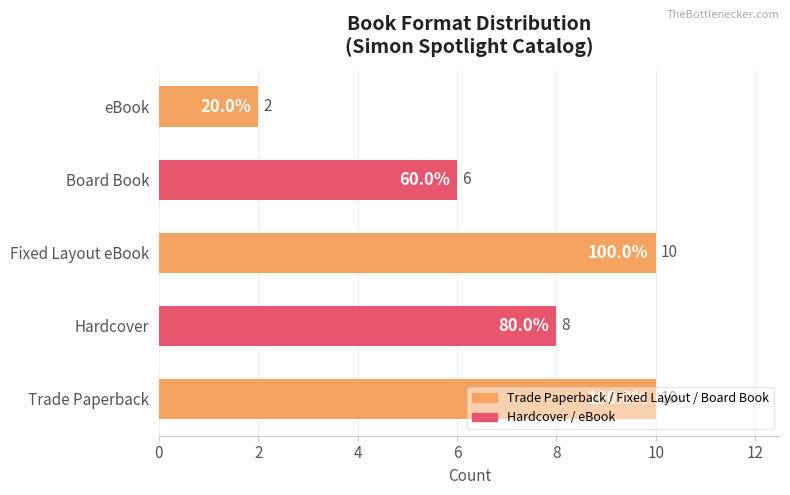

Is it true that the value at Hardcover is 8?

True